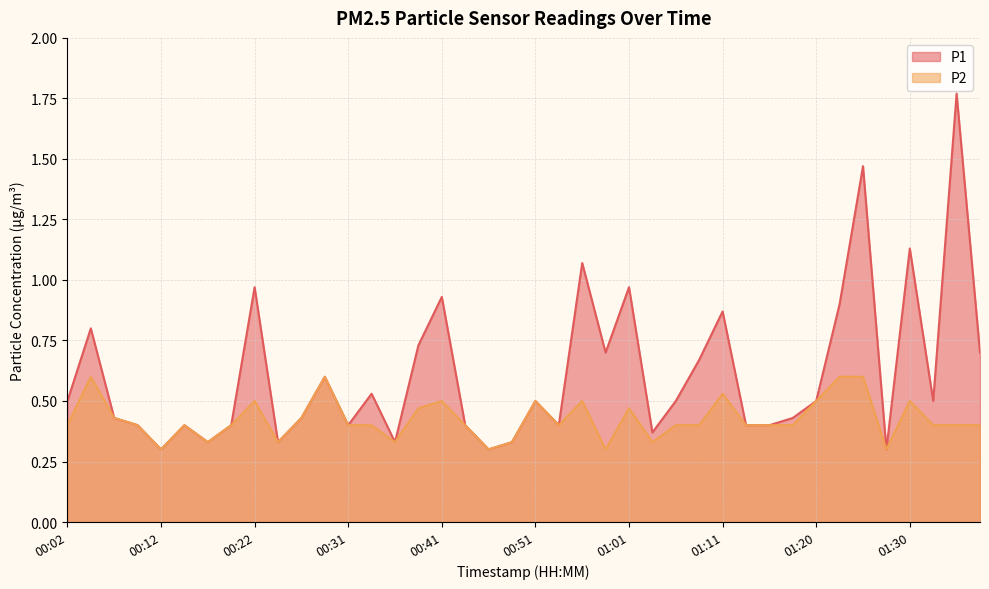

What is the difference between the maximum and minimum values in the P1 series?

1.5